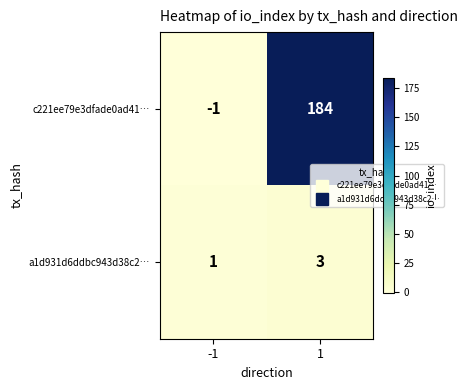

What is the sum of the c221ee79e3dfade0ad41… values at 1 and -1?

183